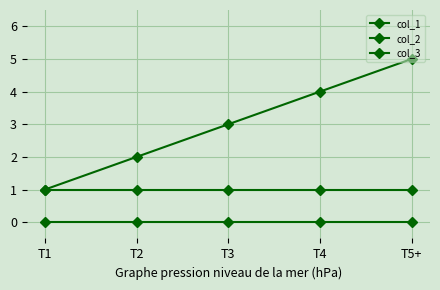

What is the total value across all series at T1?

2